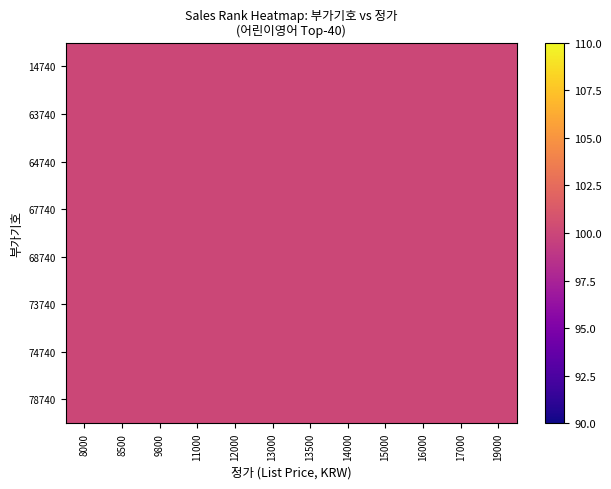

How many data points in 67740 are above 51?

9